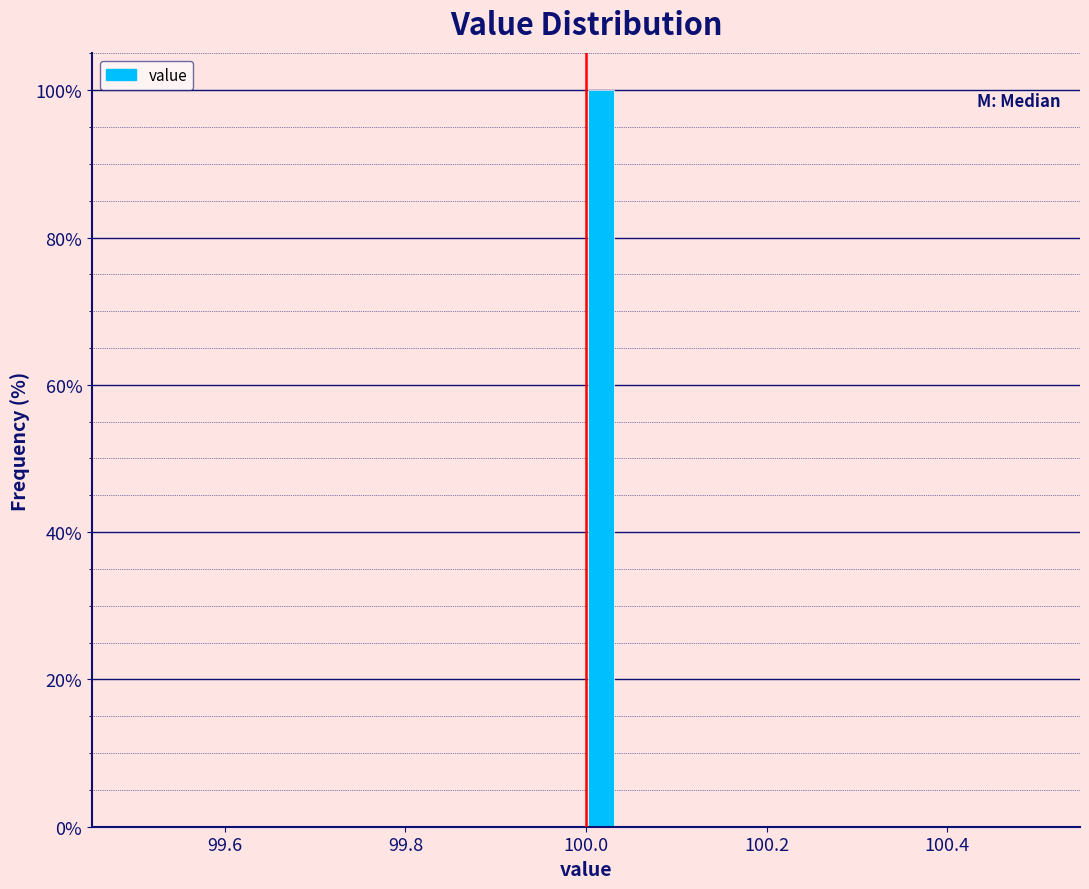

Read against the x-axis, roughly where is the centre of the tallest bar?

100.02